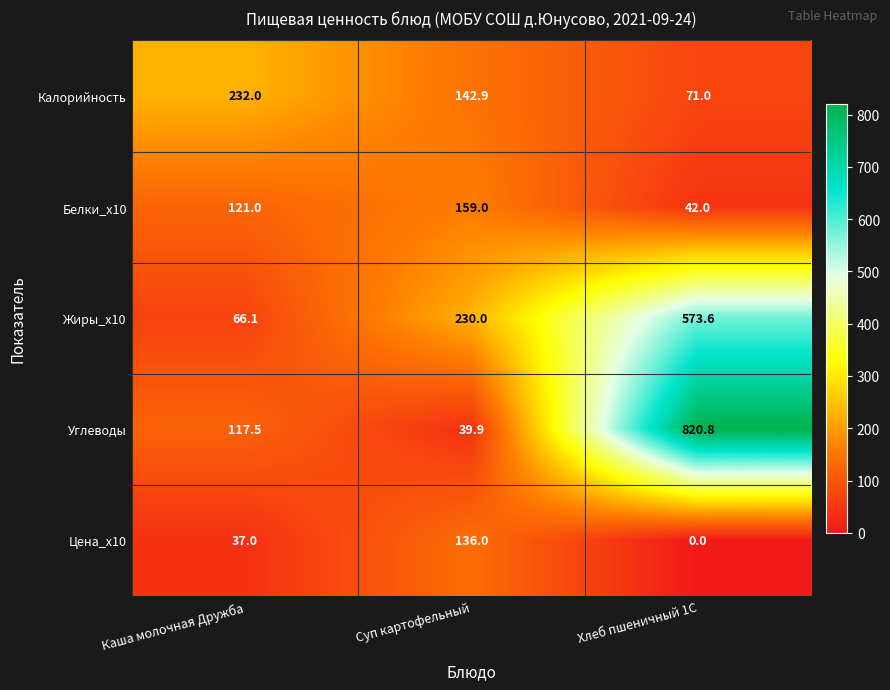

True or false: Углеводы has a value of 39.9 at Суп картофельный.

True